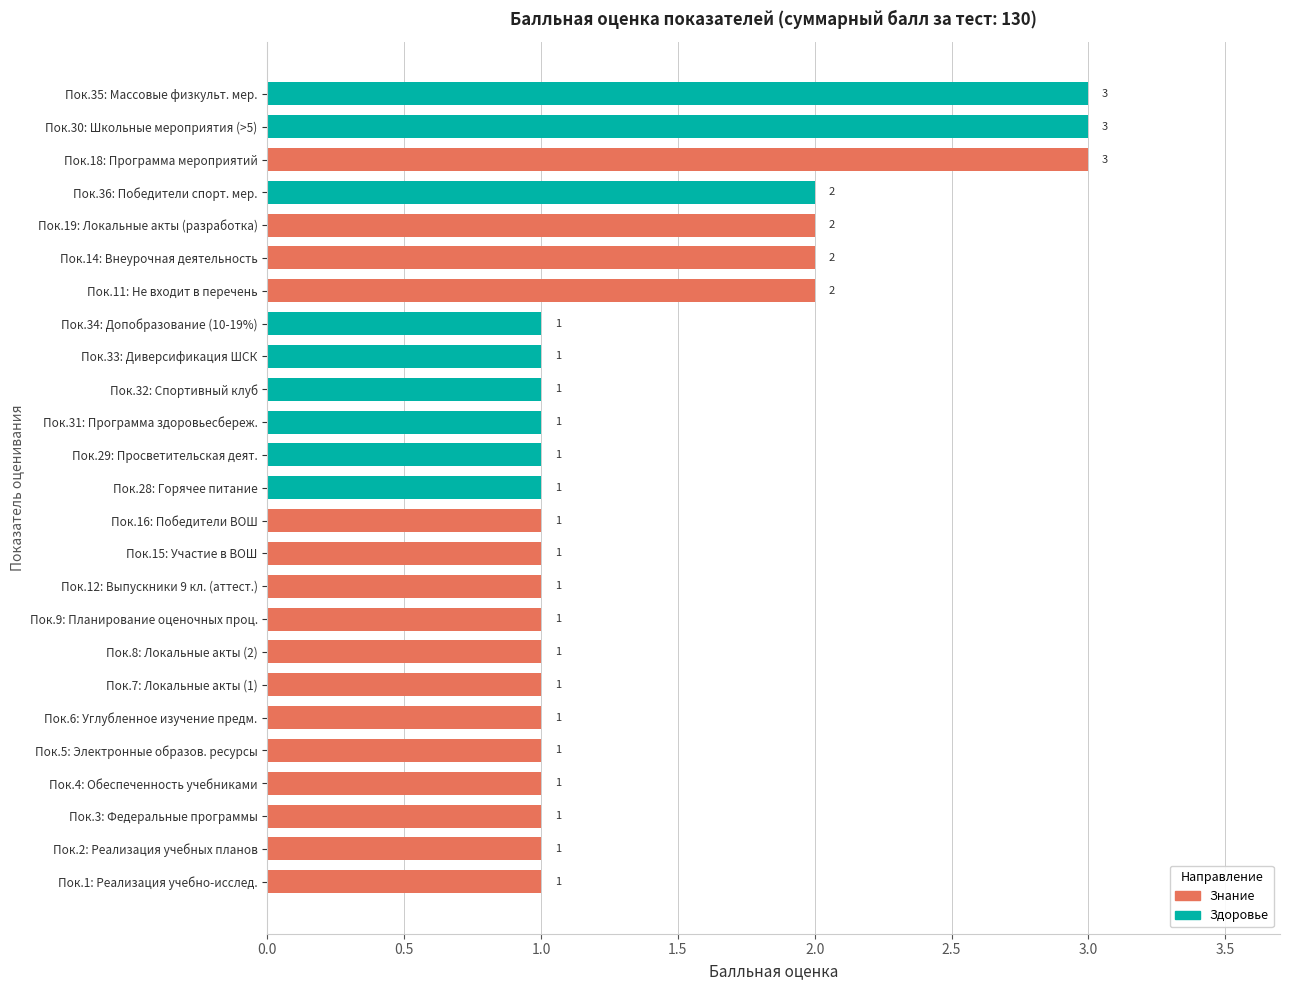

What is the sum of all values?

35